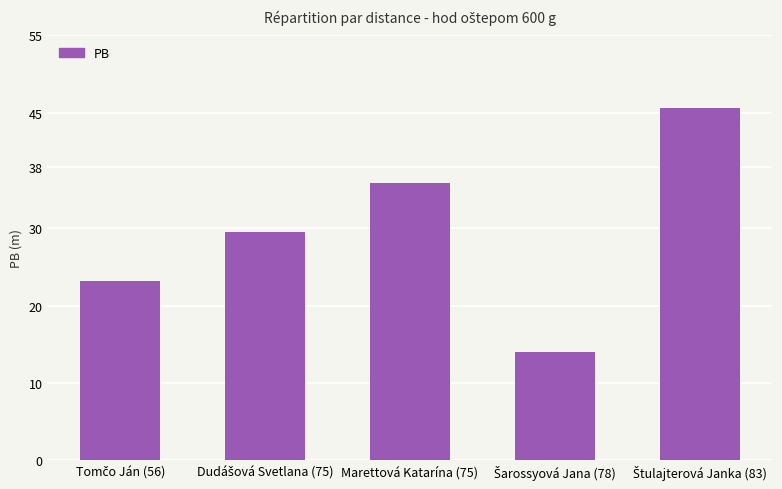

Read the value at Marettová Katarína (75).

35.9